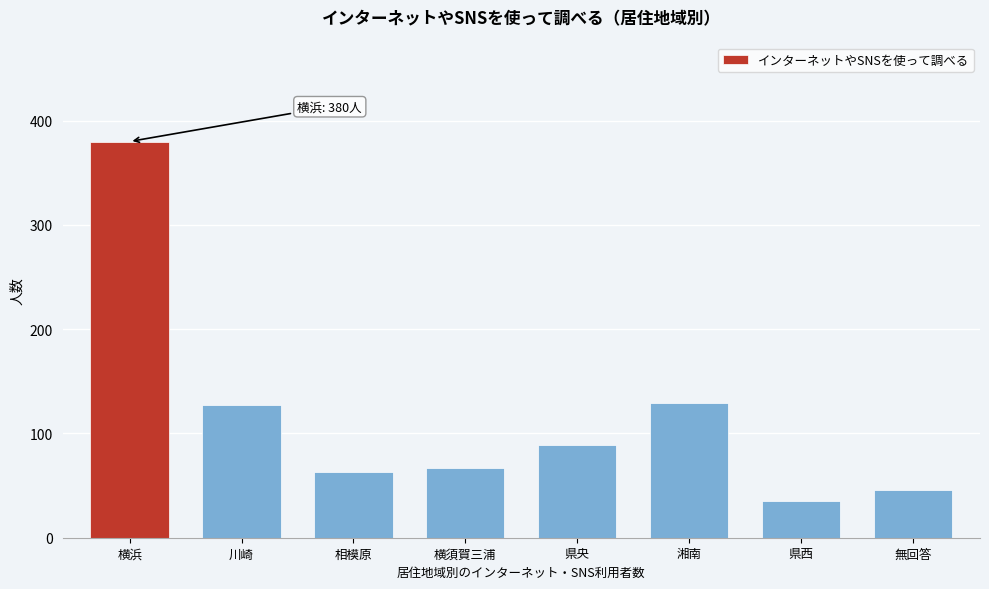

Reading left to right, transcribe all the data shown in this chart.

380	127	63	67	89	129	35	46